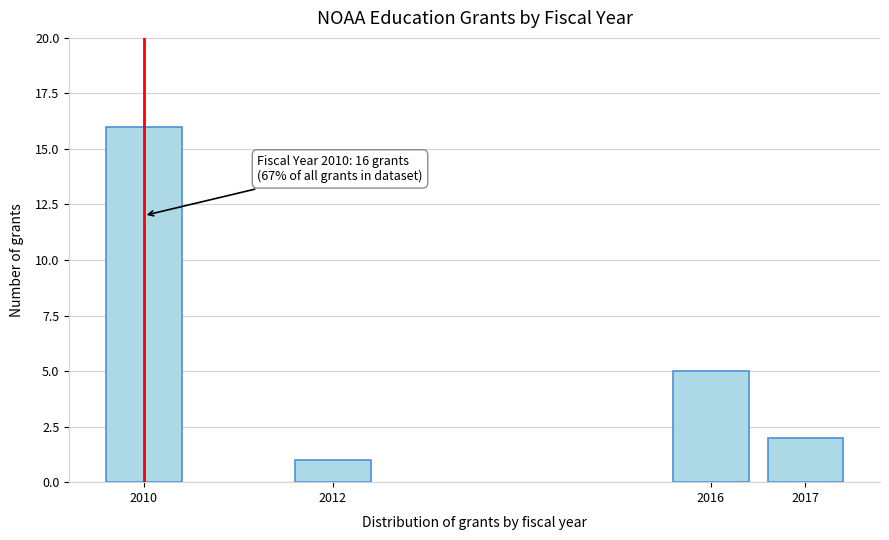

Reading right to left, extract all data points from this chart.

2	5	1	16